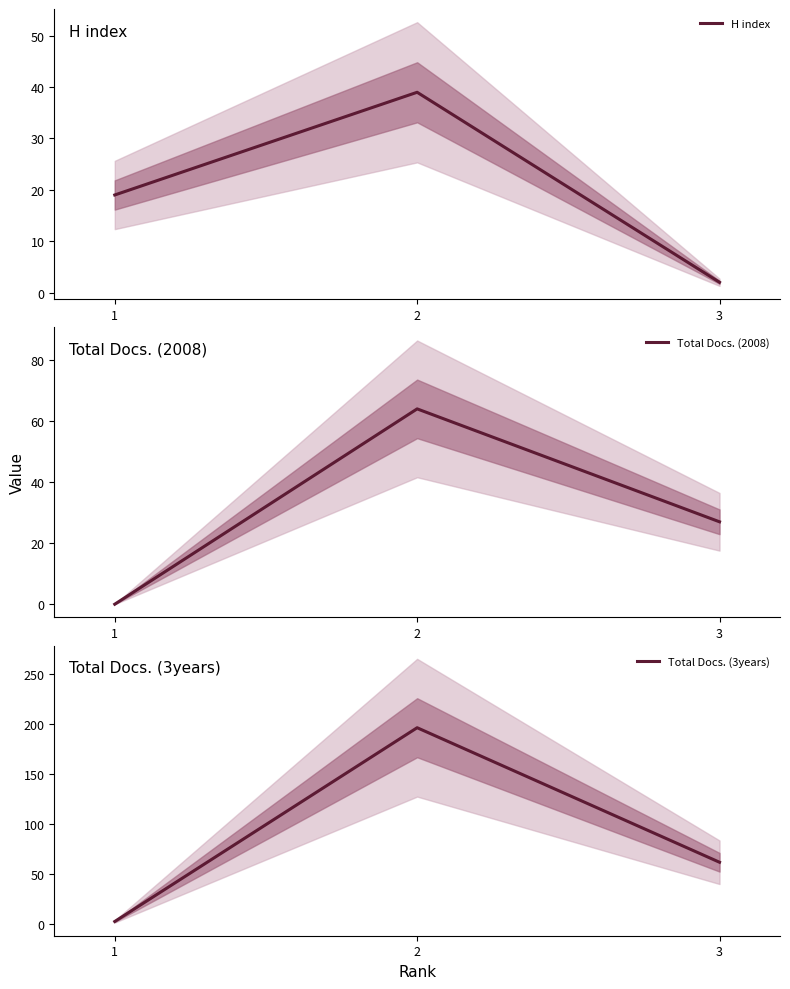

At which label is Total Docs. (3years) closest to 99?

3